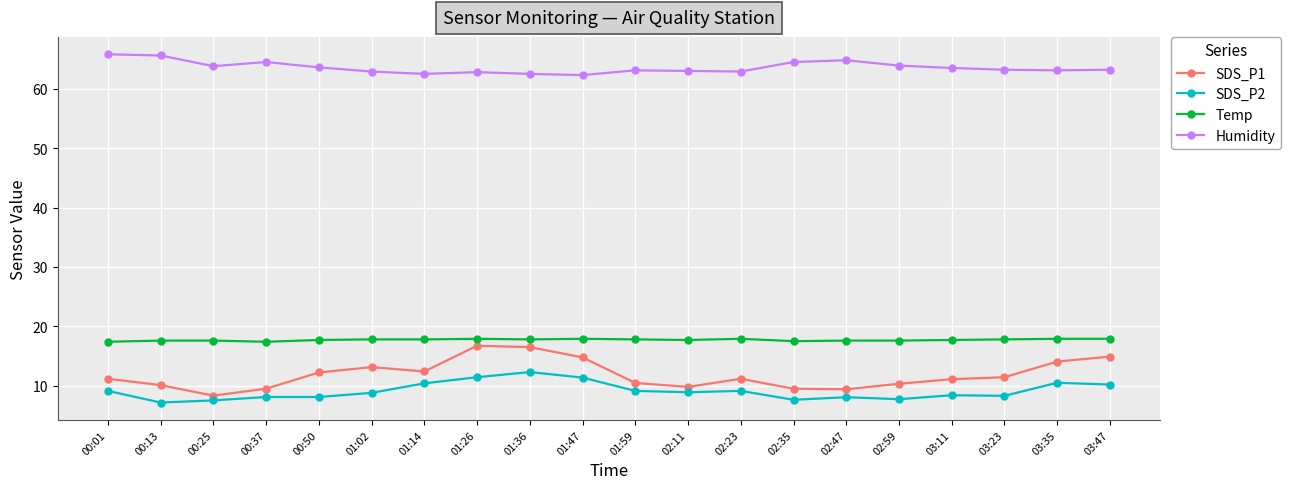

What is the highest value of the SDS_P2 series?

12.3